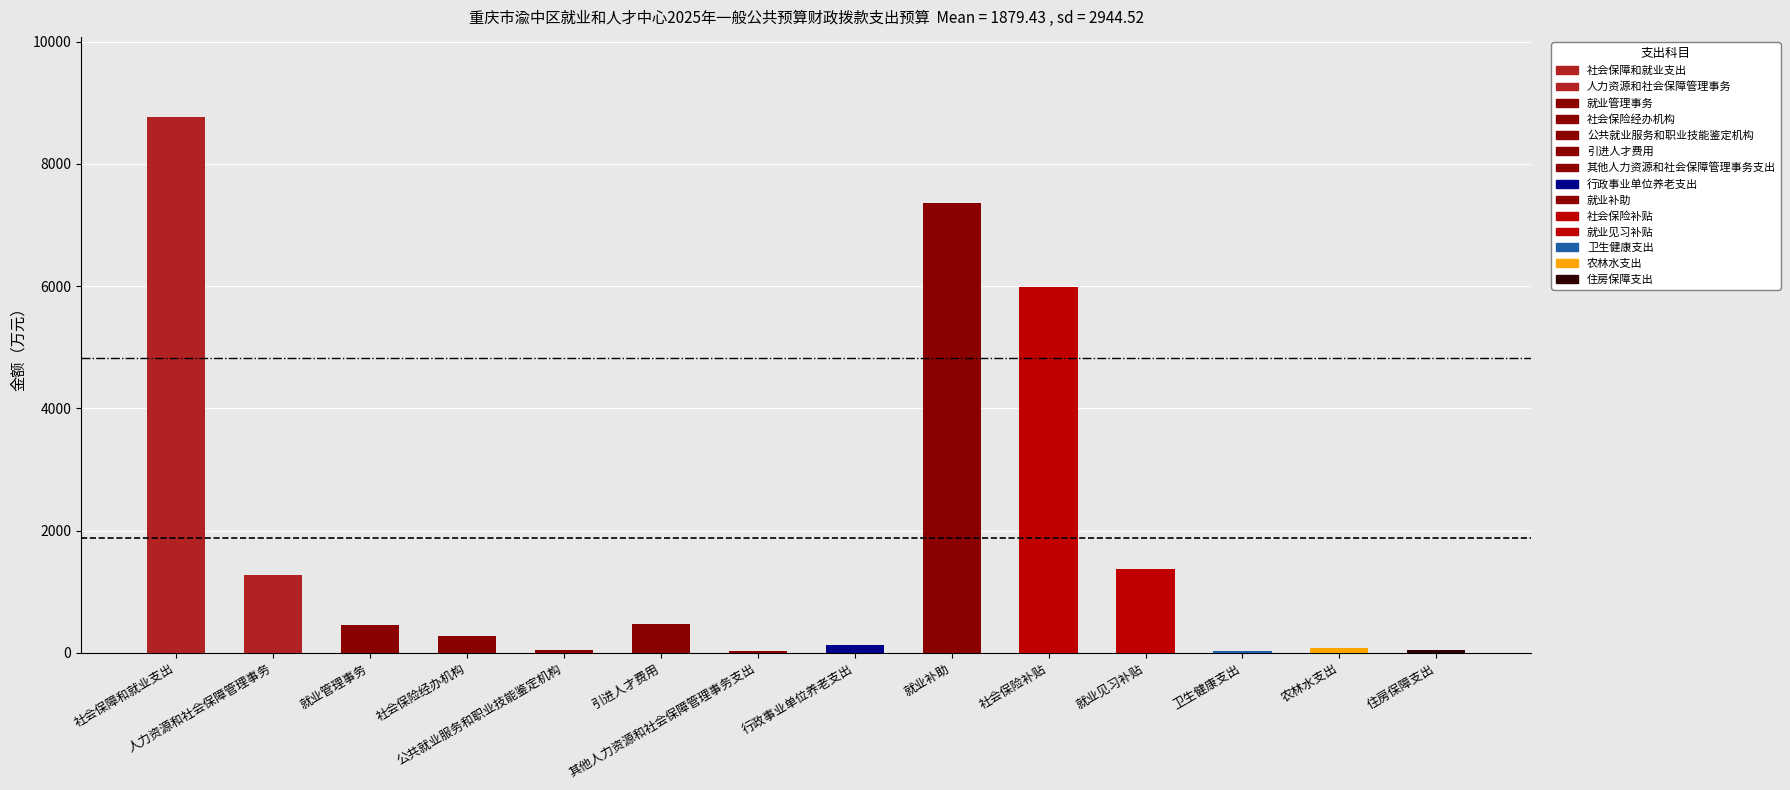

Rank the categories by value from lowest to highest.

其他人力资源和社会保障管理事务支出, 卫生健康支出, 公共就业服务和职业技能鉴定机构, 住房保障支出, 农林水支出, 行政事业单位养老支出, 社会保险经办机构, 就业管理事务, 引进人才费用, 人力资源和社会保障管理事务, 就业见习补贴, 社会保险补贴, 就业补助, 社会保障和就业支出